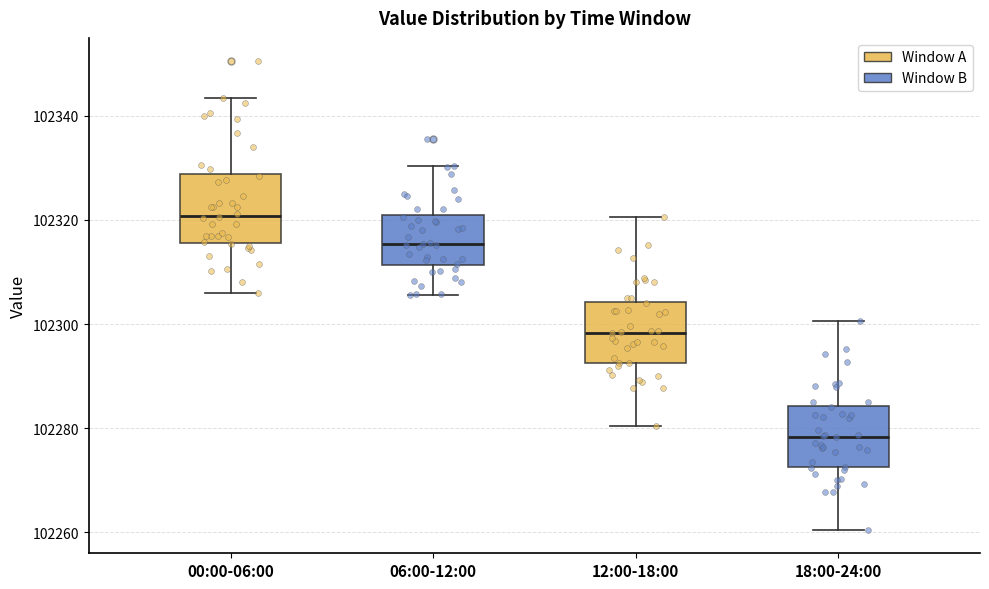

Which box has the lowest median line?

18:00-24:00